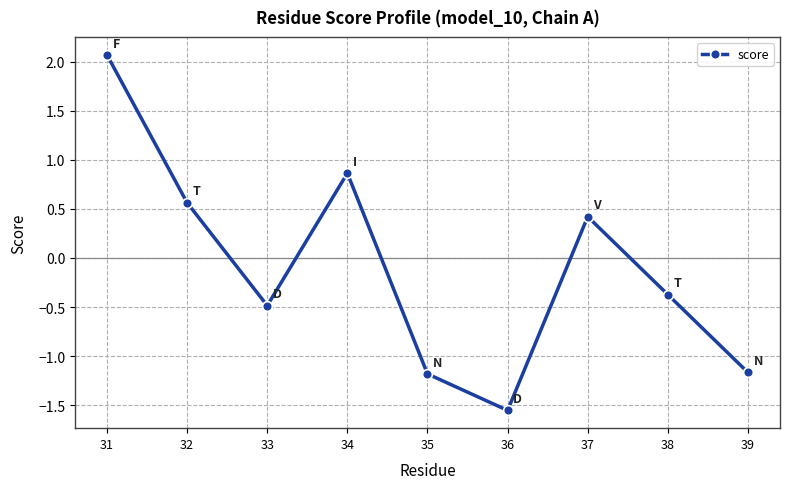

At which category does the data reach its first local valley?

33